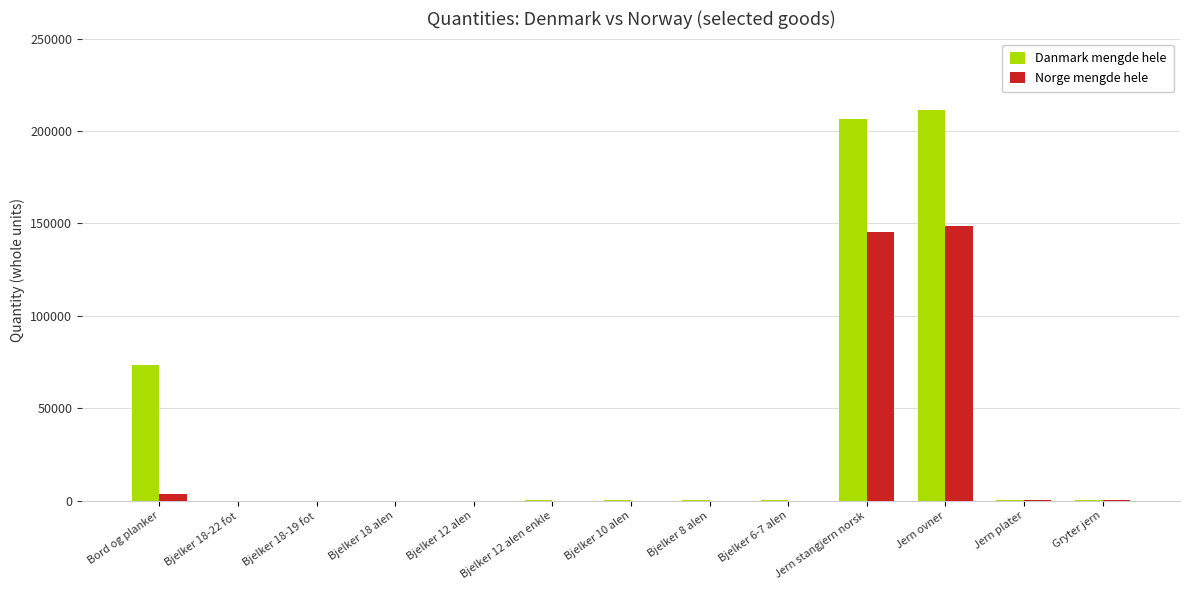

Where is Danmark mengde hele nearest to the value 105602?

Bord og planker